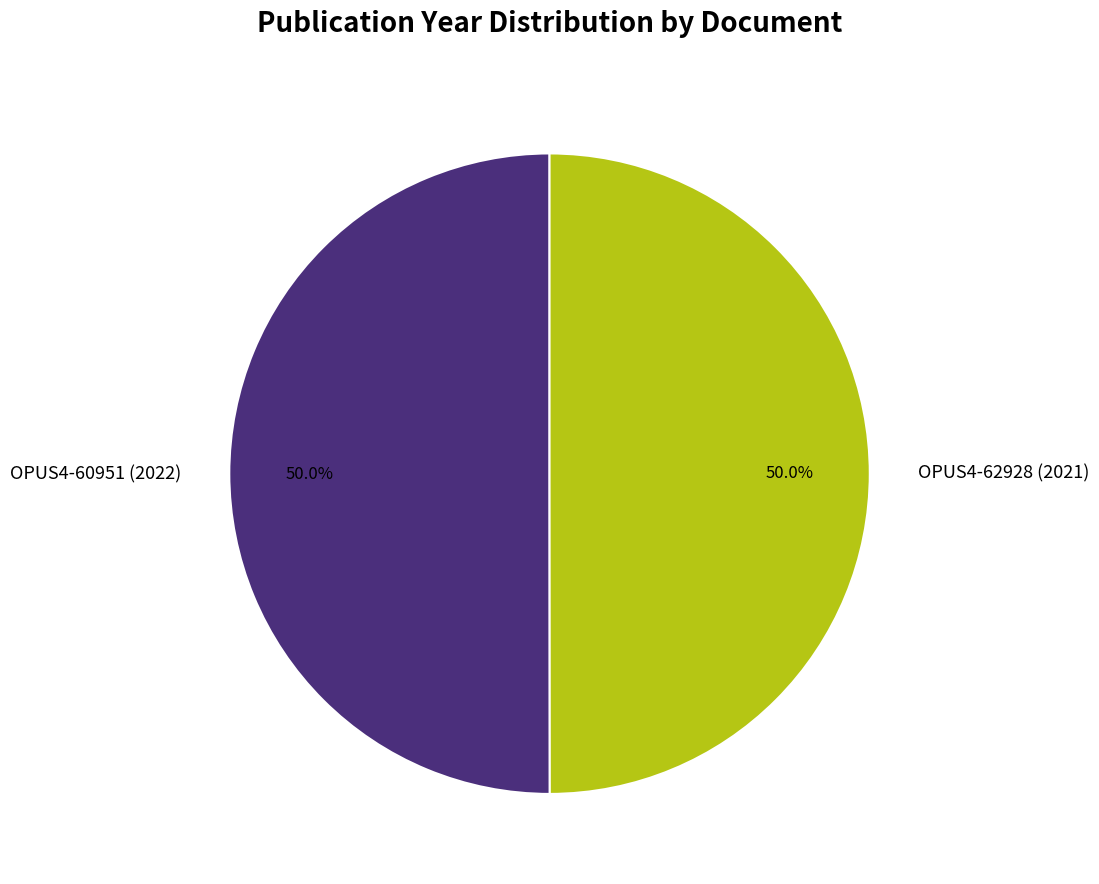

The OPUS4-62928 (2021) slice represents 50% of the pie. True or false?

True